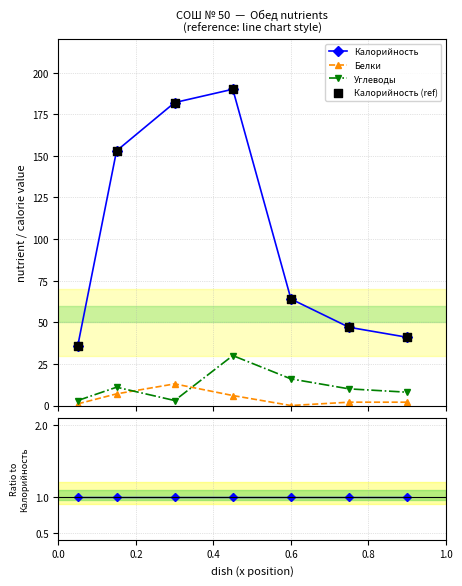

At how many categories does at least one series exceed 119?

3